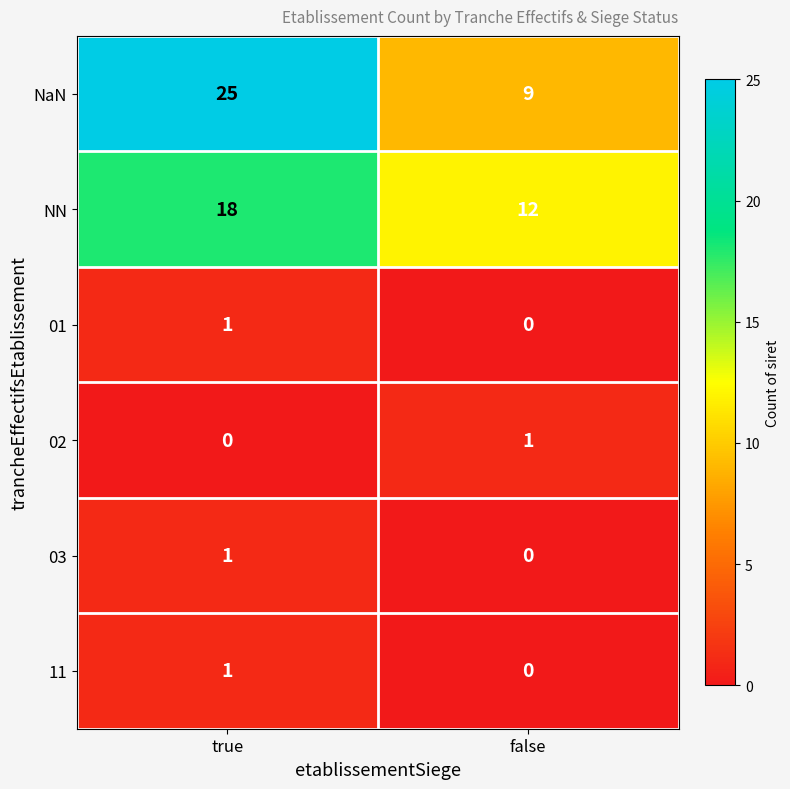

At which label is 02 closest to 0?

true